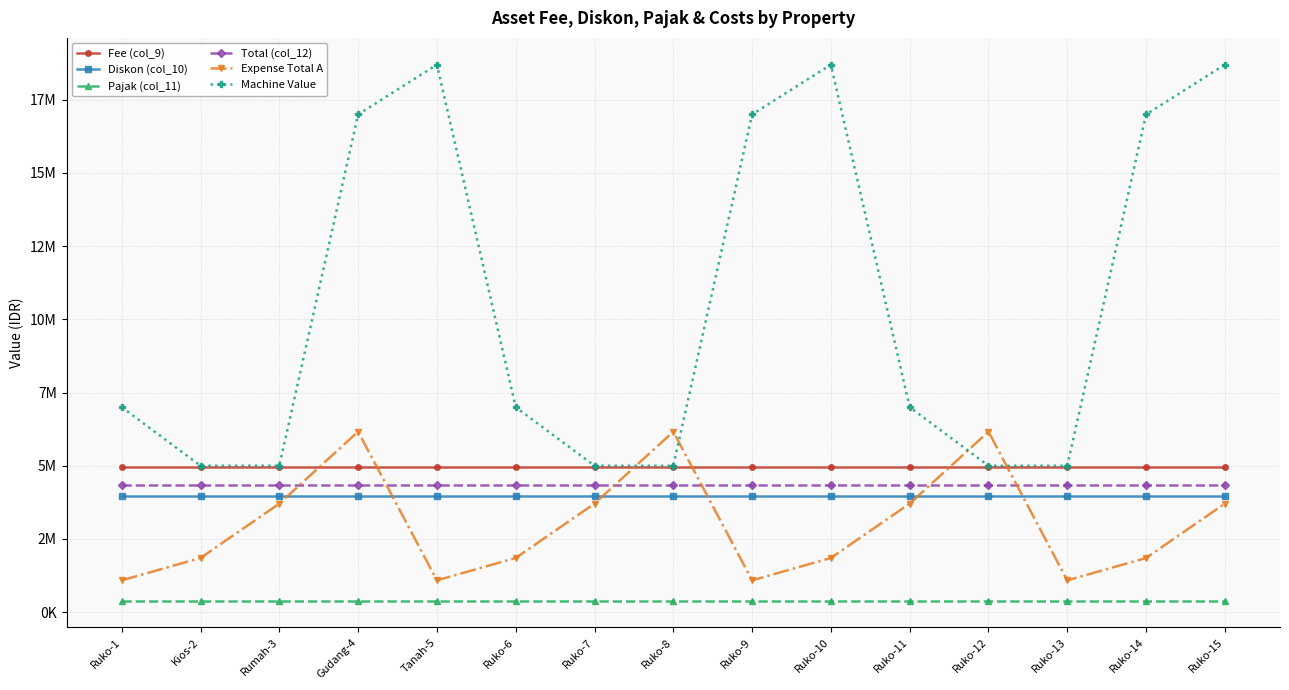

True or false: Fee (col_9) and Diskon (col_10) cross at least once.

False